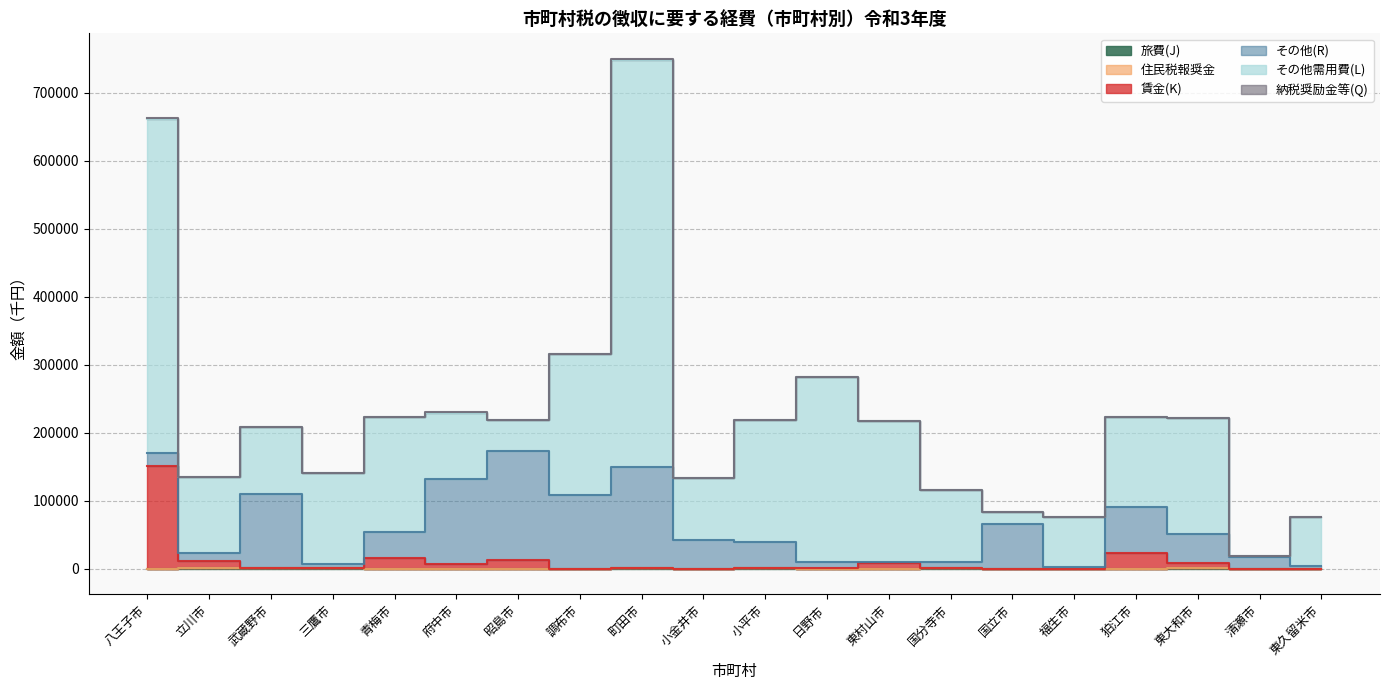

How many data points in 賃金(K) are above 0?

9